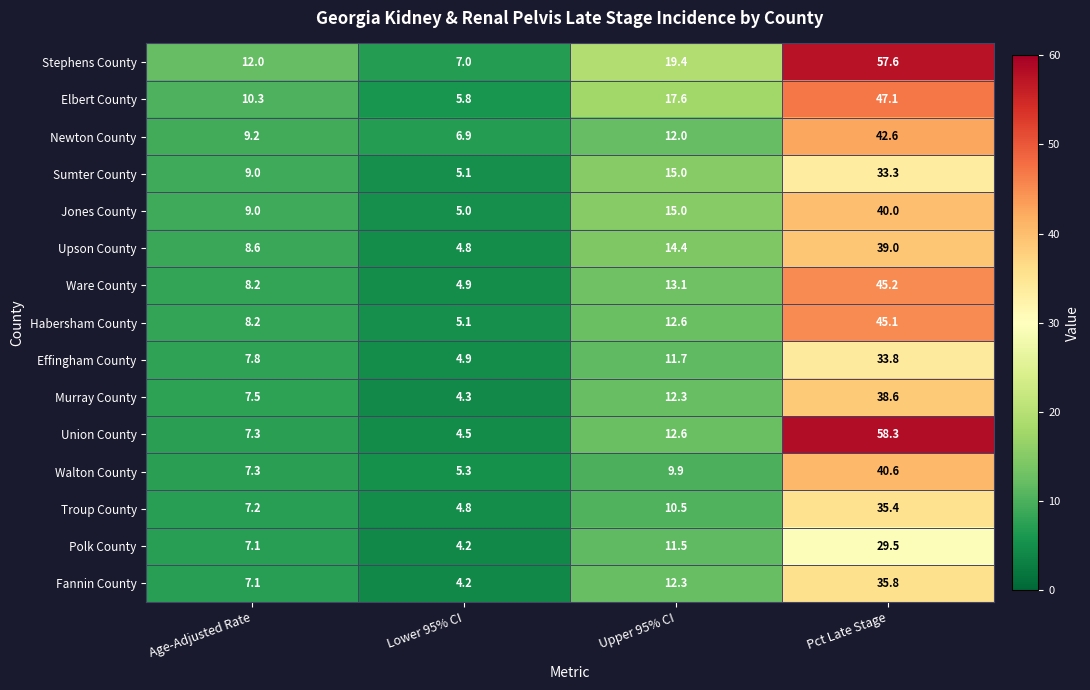

Which series has the largest range (max minus min)?

Union County